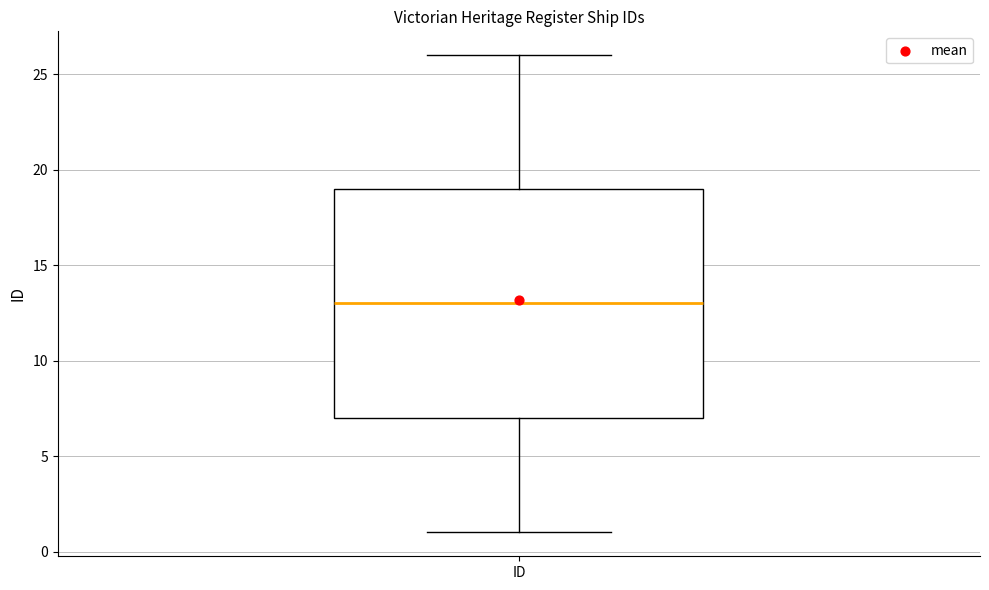

Transcribe this box plot: give where the median line is, the range the box spans, and where the two whiskers end, as read against the y-axis. The values are not printed on the chart, so give them approximately, as read against the axis.

median 13, box 7 to 19, whiskers 1 to 26